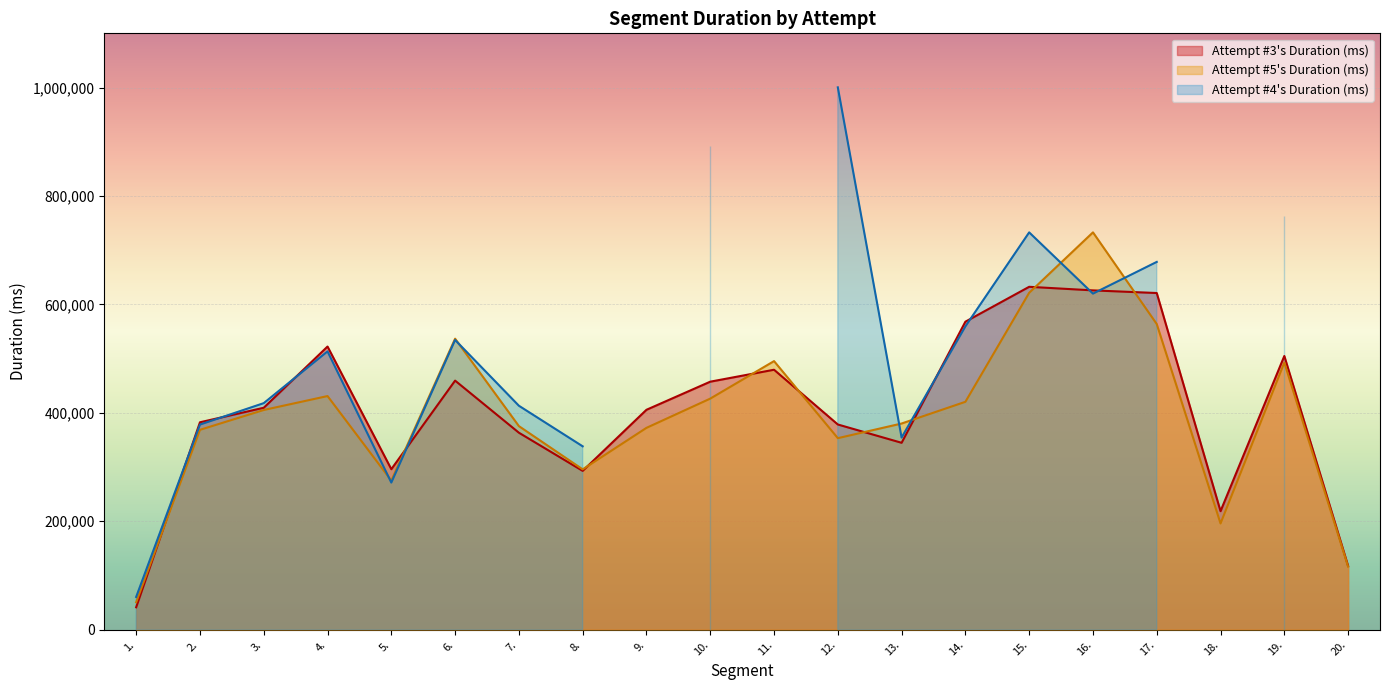

Is the value of Attempt #5's Duration (ms) at 11. greater than the value of Attempt #3's Duration (ms) at 8.?

Yes